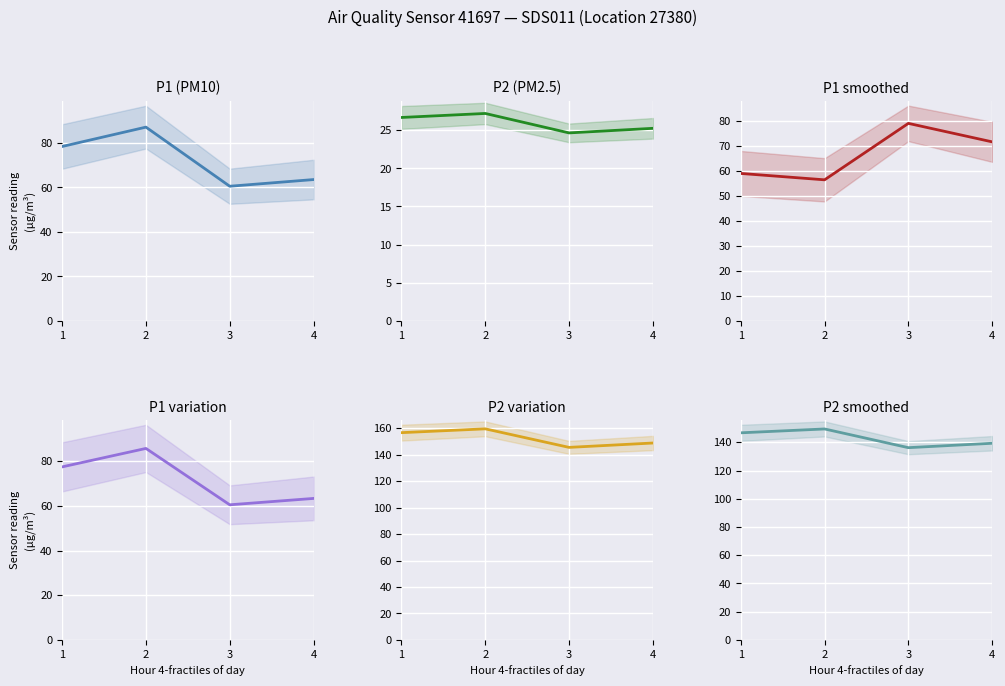

Is the value of P1 (PM10) at 2 greater than the value of P2 variation at 3?

No